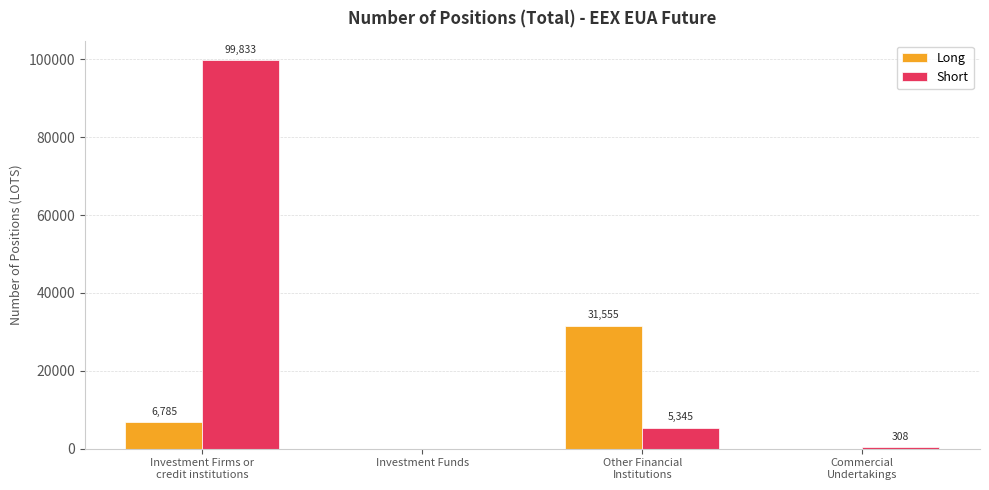

What is the sum of all Short values?

105486